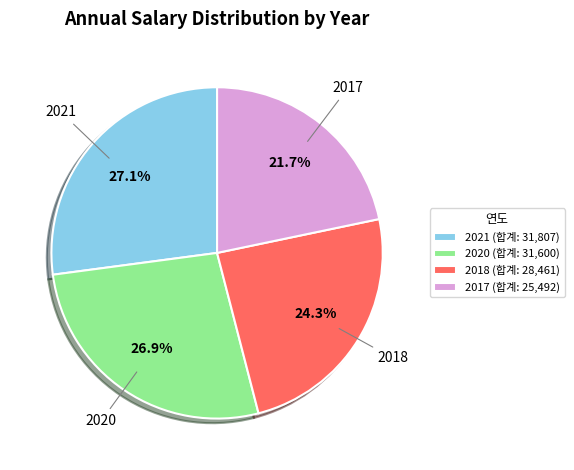

True or false: 2020 accounts for 27% of the total.

True